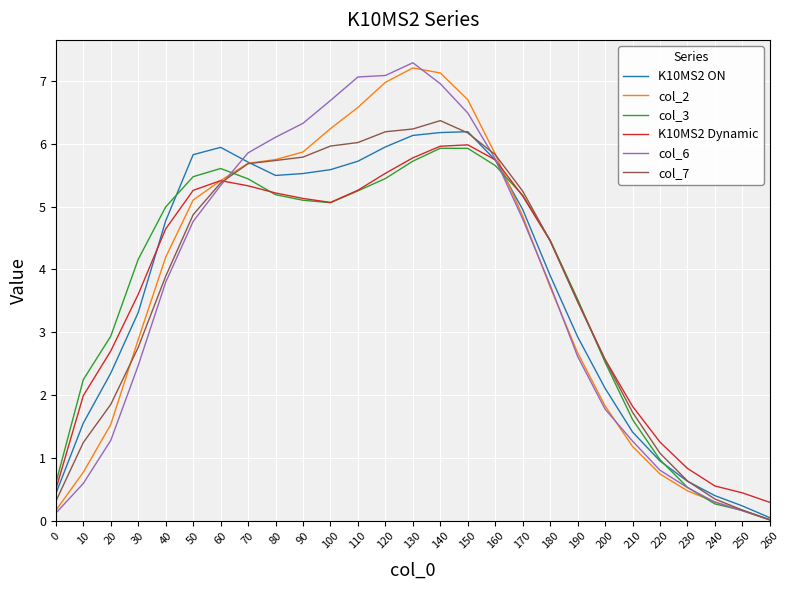

The value of col_3 at 40 is 5.0. True or false?

True